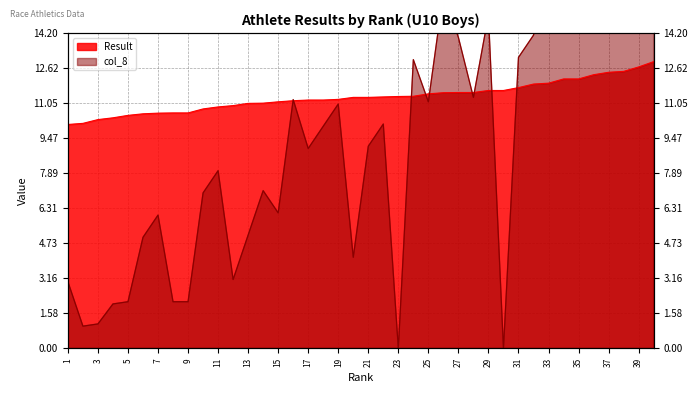

How many values in the Result series exceed 11?

28